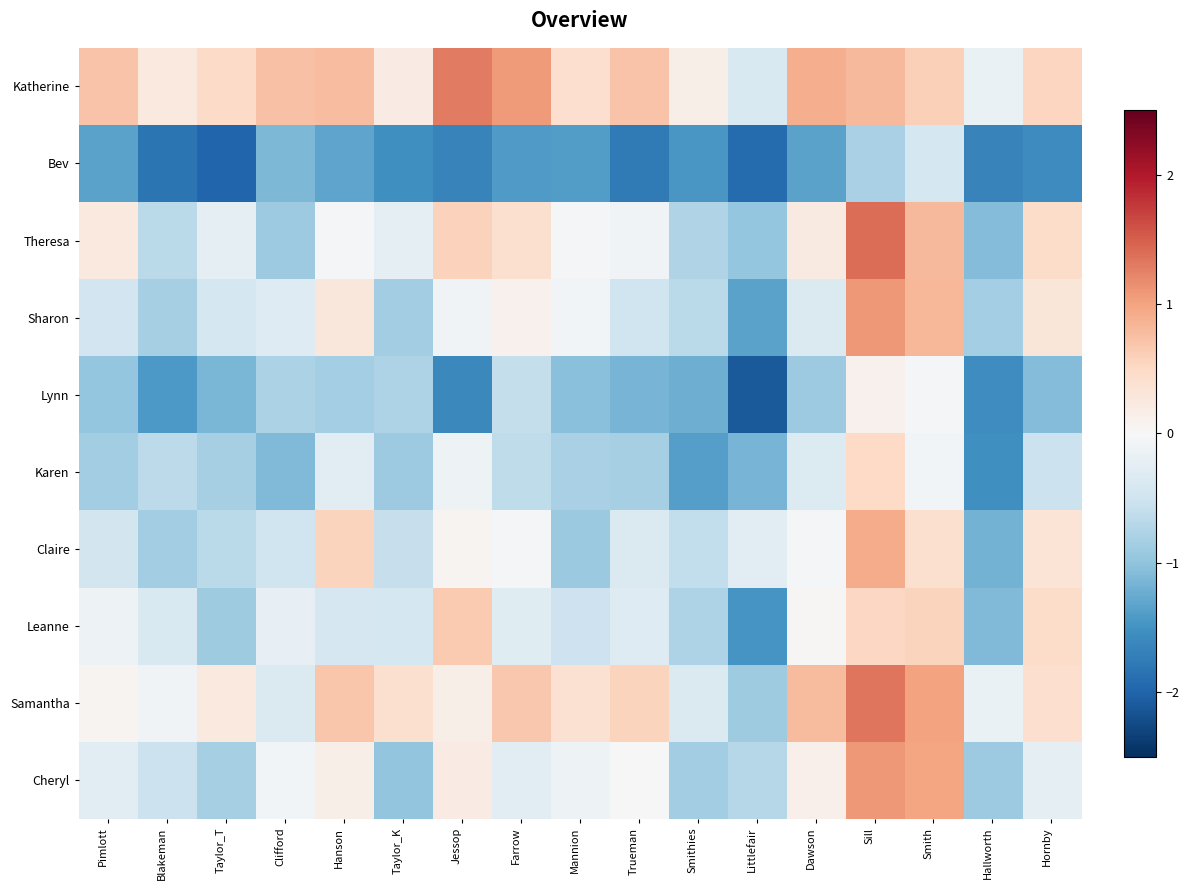

What is the spread (max minus min) of values at Dawson?

2.2